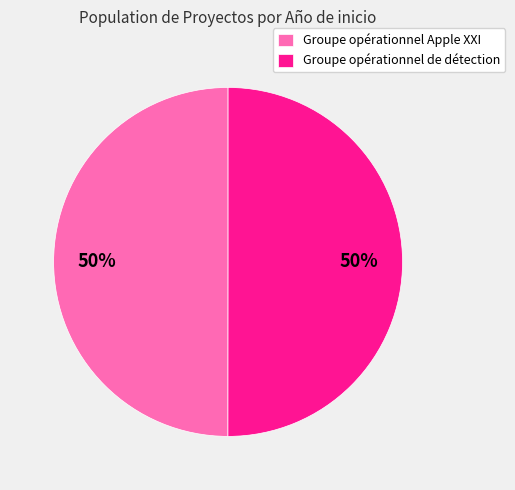

To the nearest percent, what is the average slice percentage?

50%